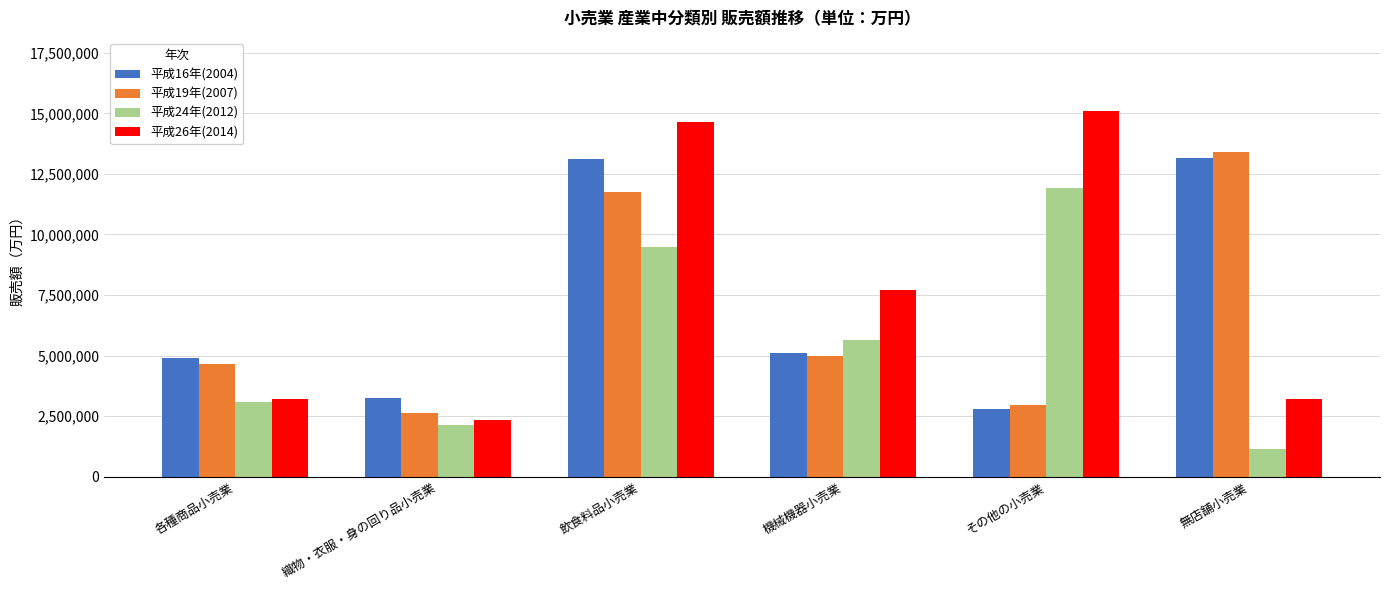

True or false: 平成26年(2014) has a value of 7716211 at 機械機器小売業.

True